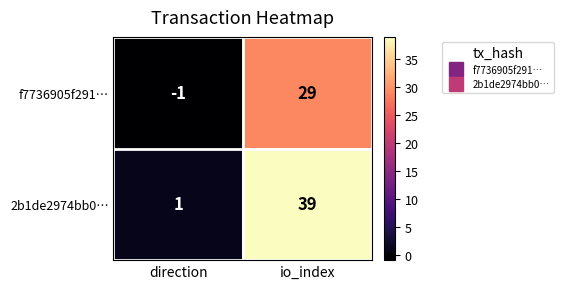

What is the difference between the highest and lowest values at io_index?

10